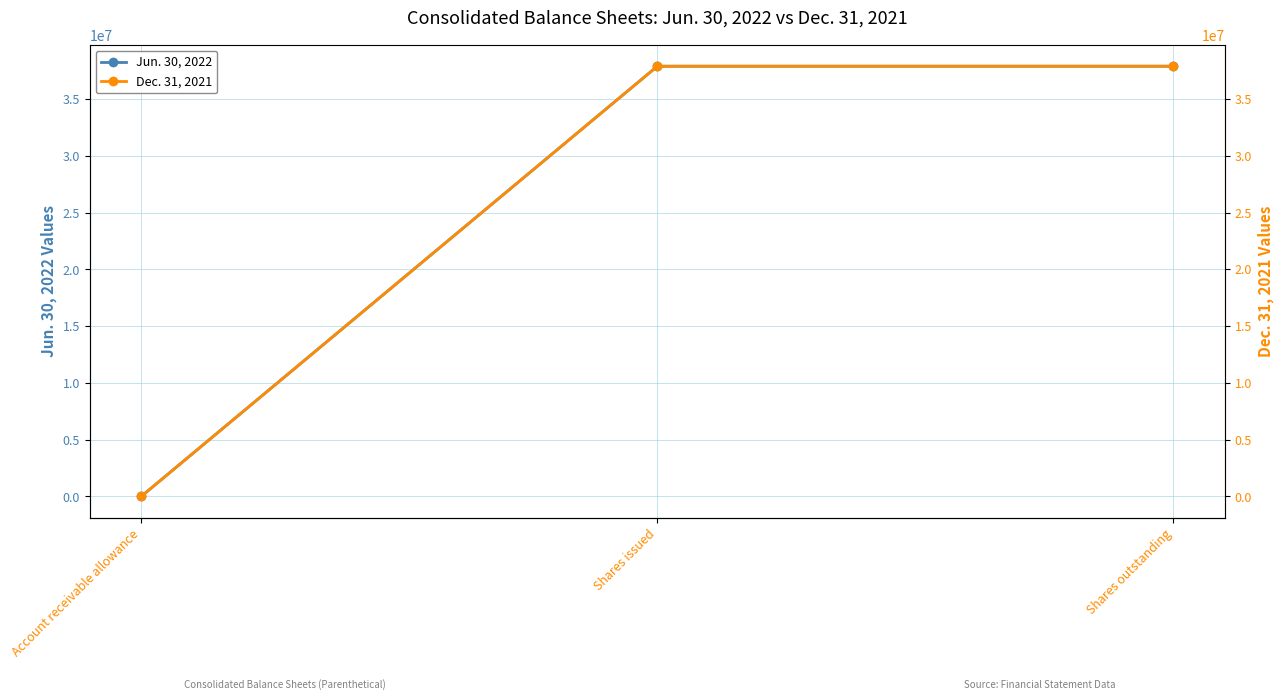

List the labels in order of Jun. 30, 2022 value, largest first.

Shares issued, Shares outstanding, Account receivable allowance